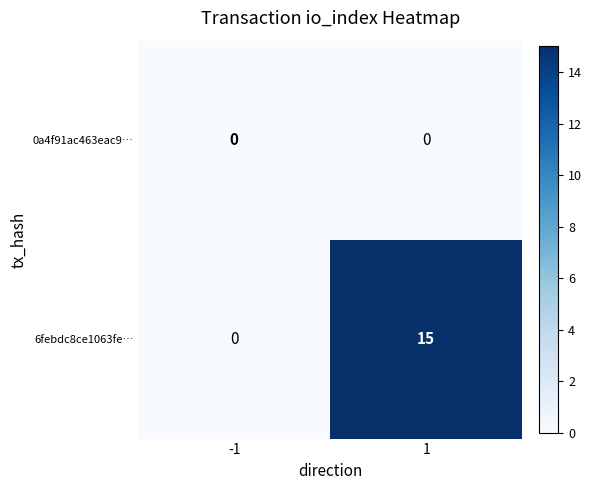

Reading left to right, extract all data points from this chart.

0a4f91ac463eac9…: 0	0
6febdc8ce1063fe…: 0	15